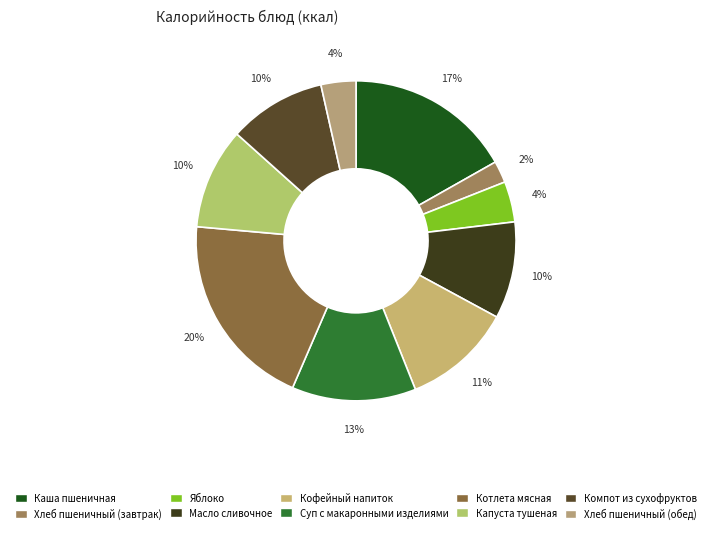

Is there a majority slice in this chart?

No